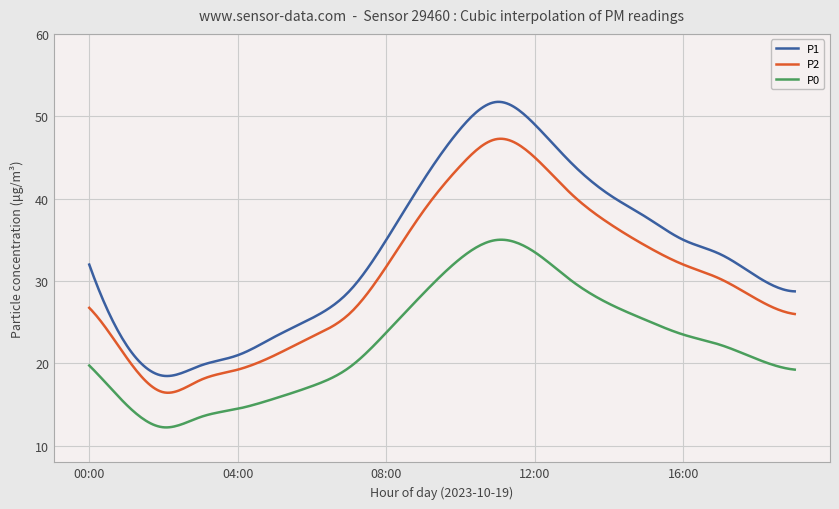

What is the difference between the maximum and minimum values in the P0 series?

22.8